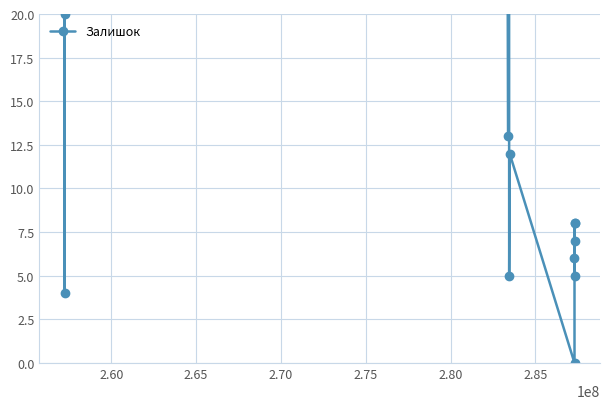

What is the difference between the maximum and minimum values?

219